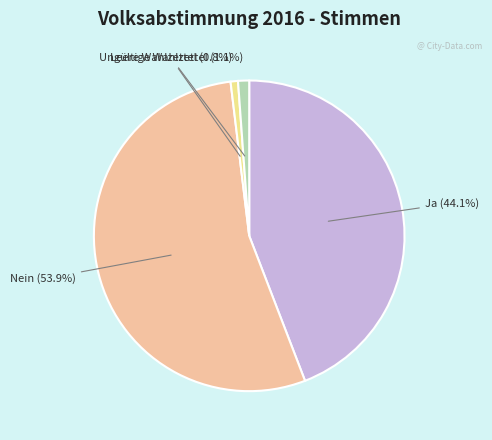

Does any single category account for the majority?

Yes